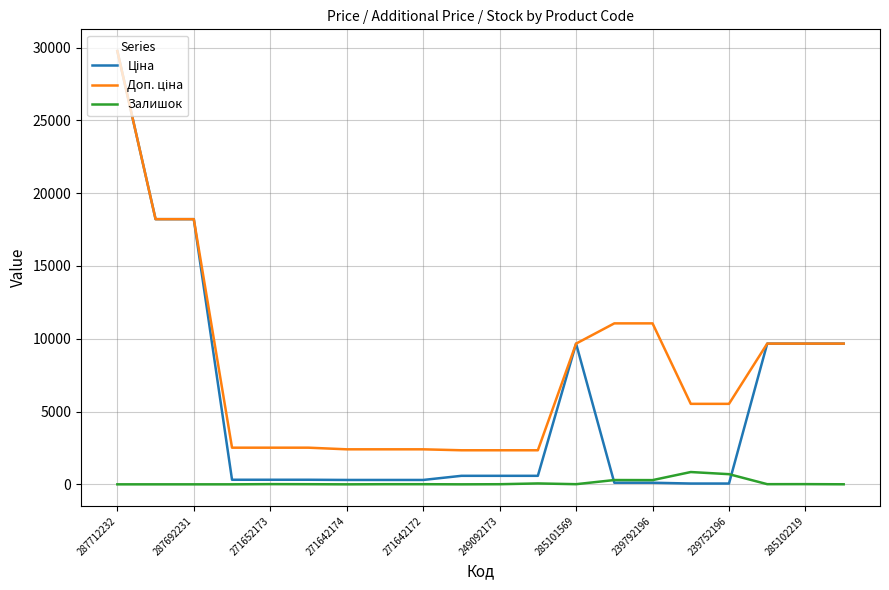

Does the chart display data point markers on the line(s)?

No